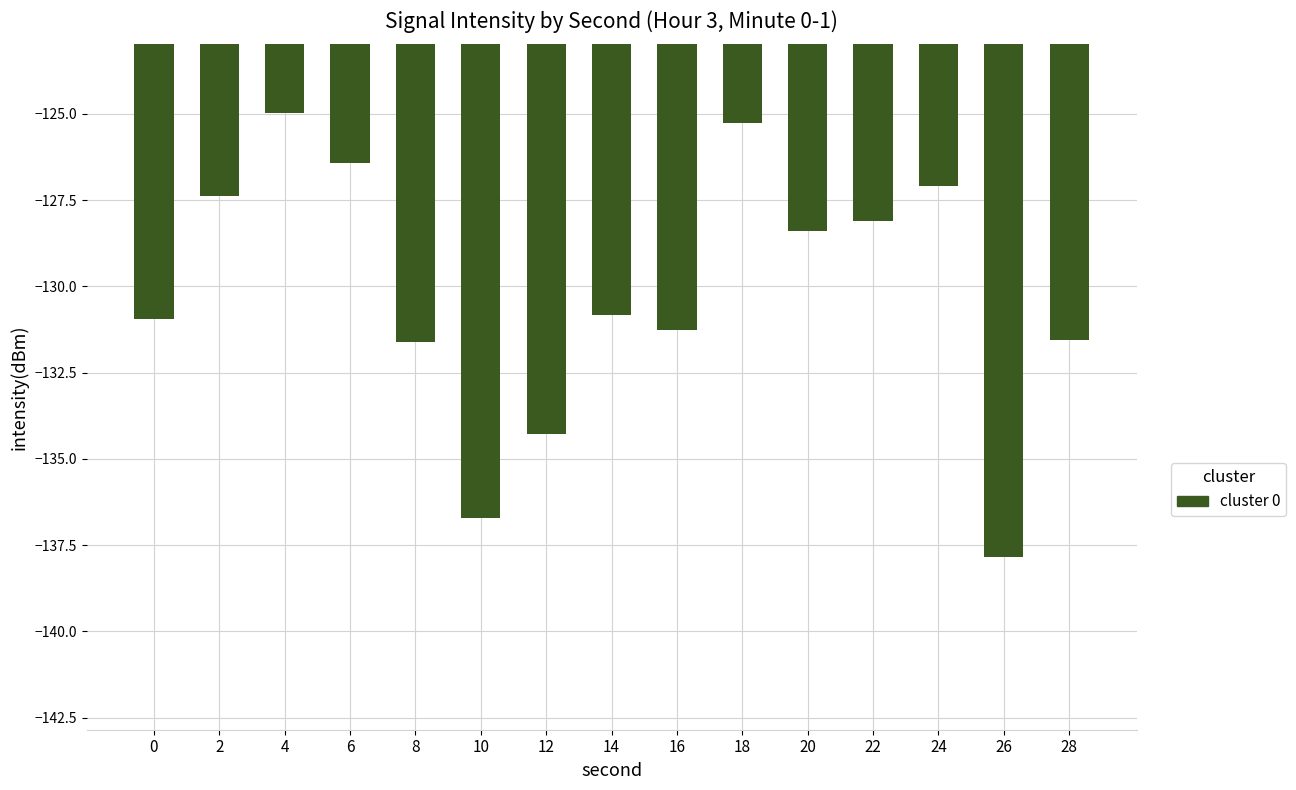

Count the number of data series in this chart.

1